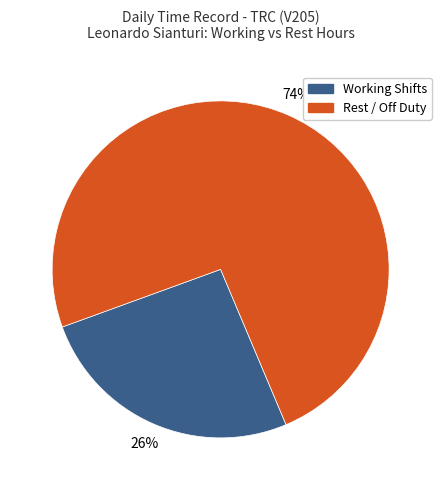

Count the number of slices in the pie.

2